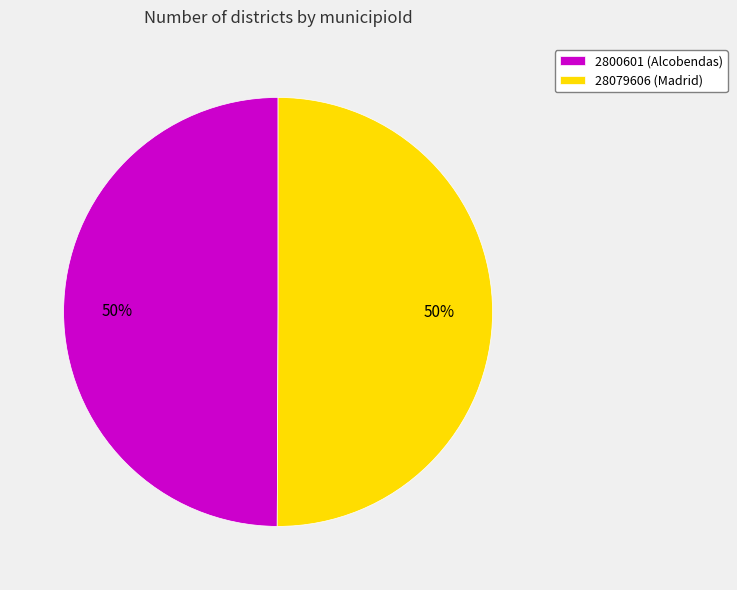

The 2800601 slice represents 58% of the pie. True or false?

False